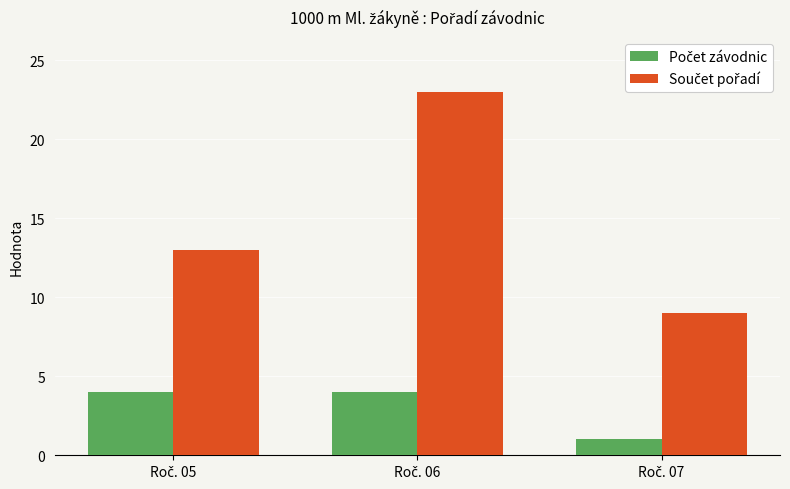

How many series are shown in this chart?

2